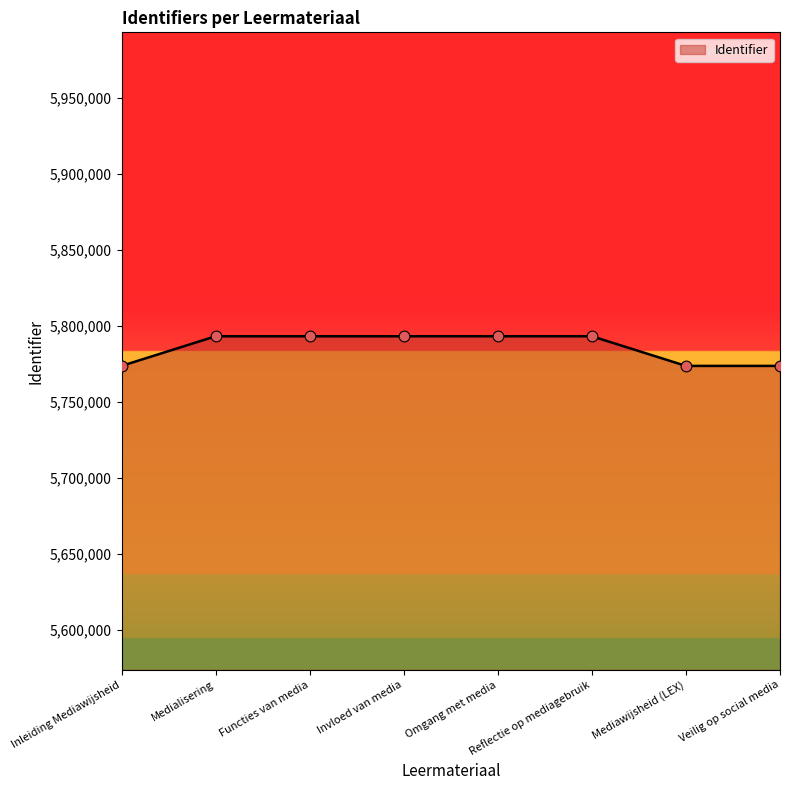

What is the change in value from Functies van media to Mediawijsheid (LEX)?

-19505